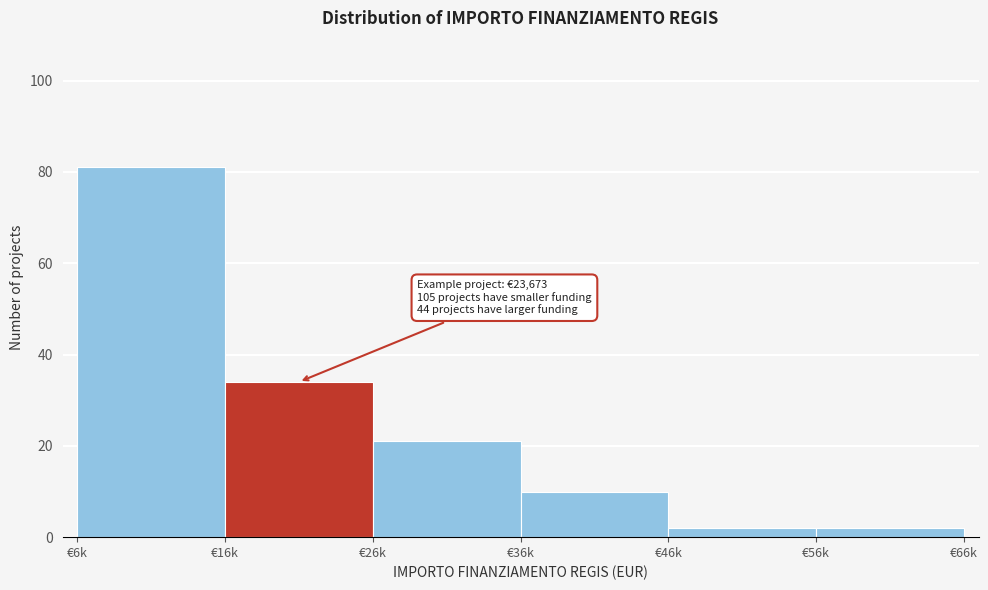

Reading left to right, transcribe all the data shown in this chart.

81	34	21	10	2	2